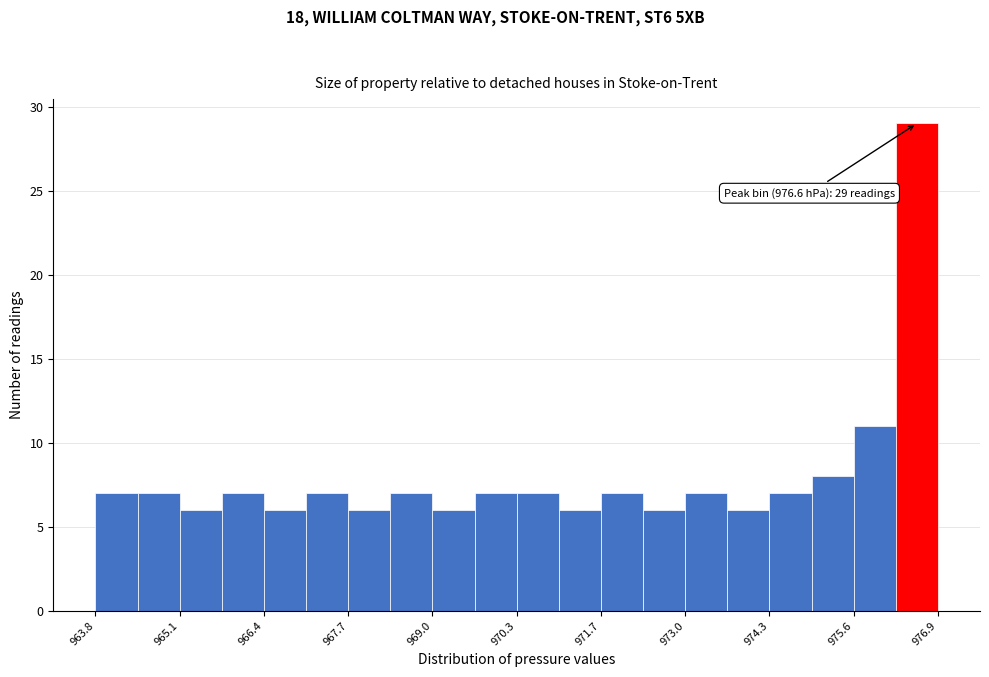

Around what value on the x-axis is the tallest bar? Give the approximate position of its centre, as read against the axis.

976.6